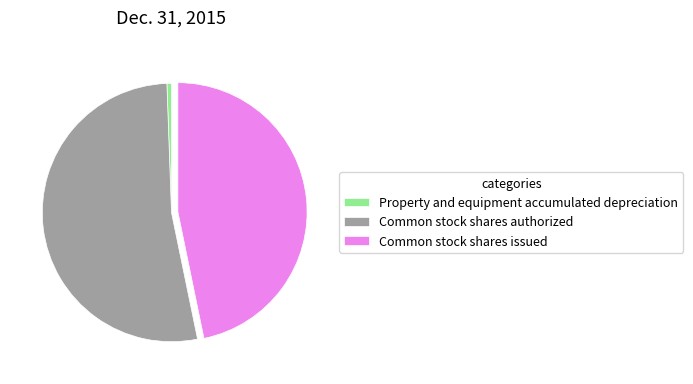

Rank the categories by value from lowest to highest.

Property and equipment accumulated depreciation, Common stock shares issued, Common stock shares authorized